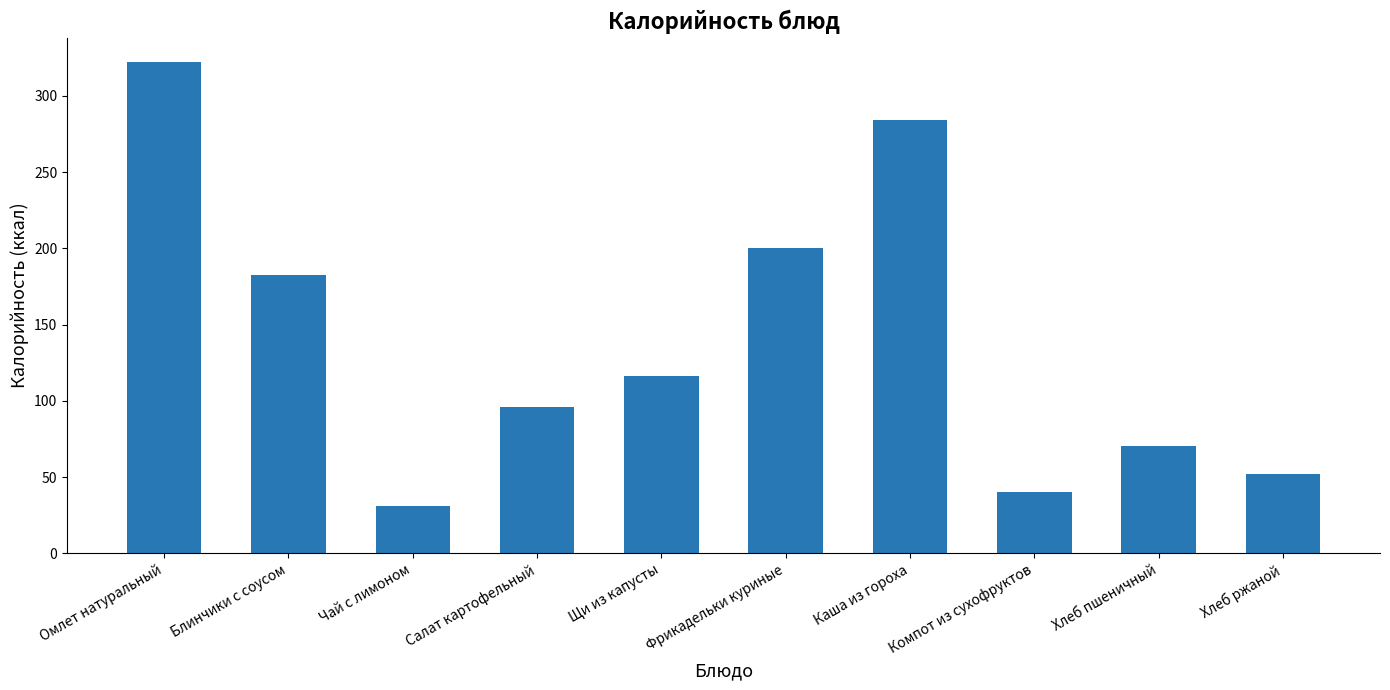

True or false: the data shows 62.8 at Блинчики с соусом.

False